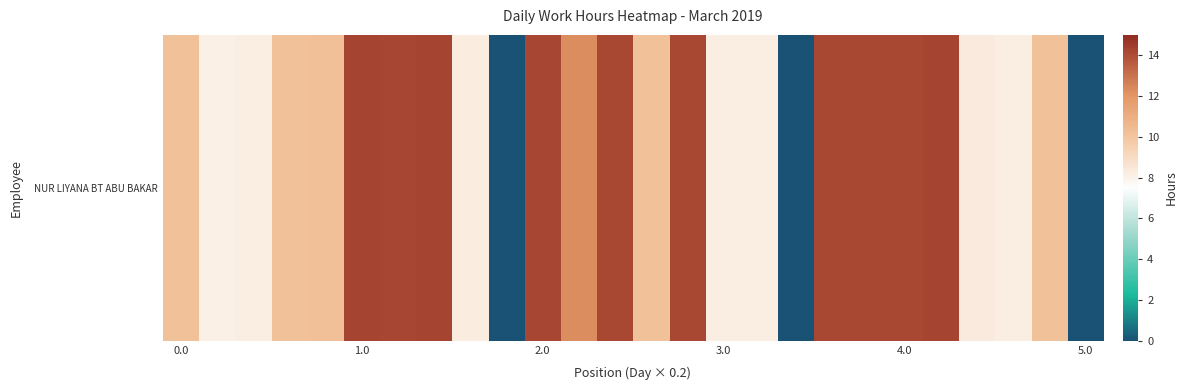

How many data points are above 10?

16